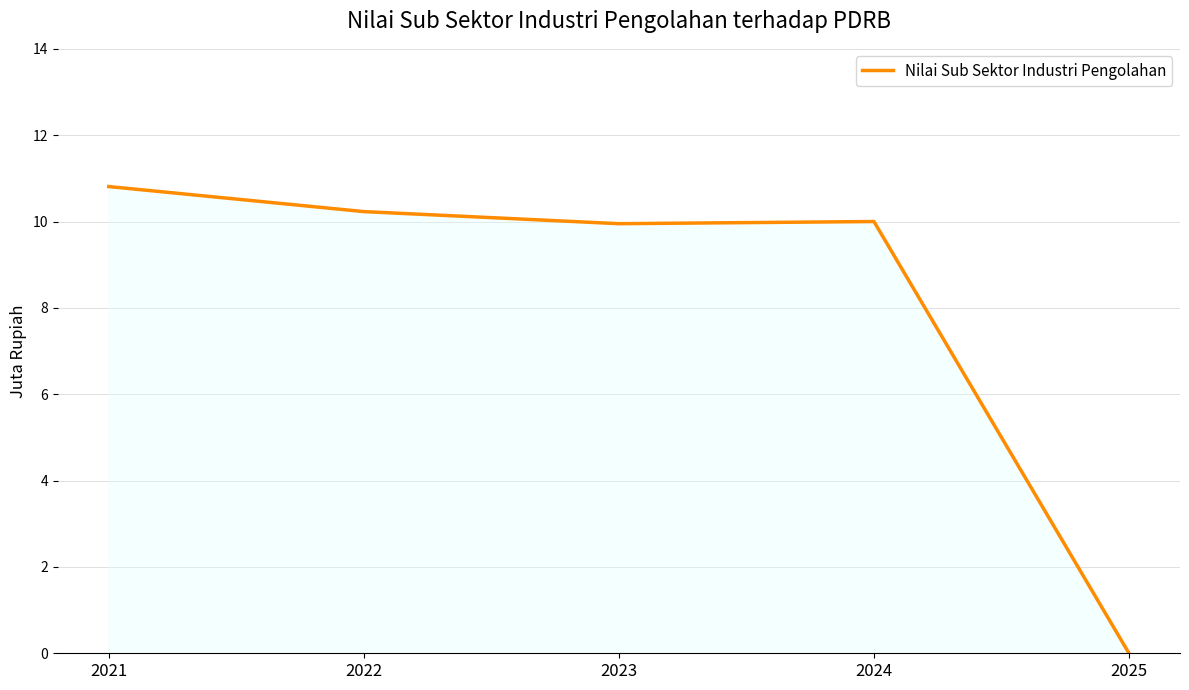

True or false: the data shows 5.6 at 2025.

False